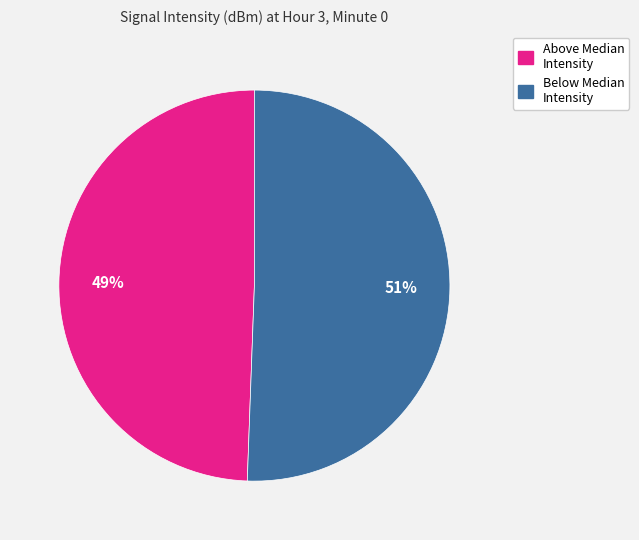

To the nearest percent, what is the average slice percentage?

50%